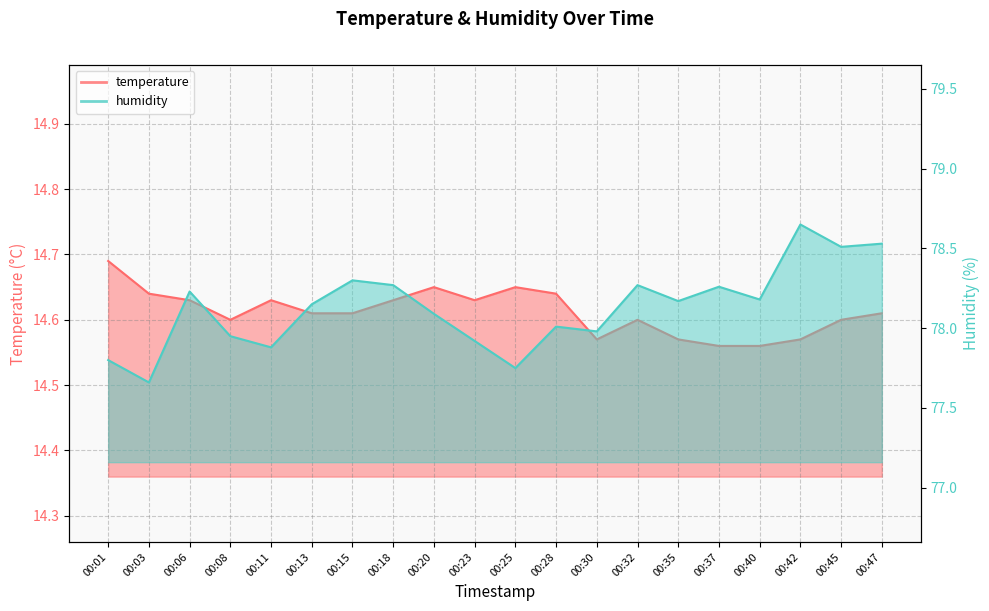

Reading left to right, extract all data points from this chart.

temperature: 00:01=14.7	00:03=14.6	00:06=14.6	00:08=14.6	00:11=14.6	00:13=14.6	00:15=14.6	00:18=14.6	00:20=14.7	00:23=14.6	00:25=14.7	00:28=14.6	00:30=14.6	00:32=14.6	00:35=14.6	00:37=14.6	00:40=14.6	00:42=14.6	00:45=14.6	00:47=14.6
humidity: 00:01=77.8	00:03=77.7	00:06=78.2	00:08=78.0	00:11=77.9	00:13=78.2	00:15=78.3	00:18=78.3	00:20=78.1	00:23=77.9	00:25=77.8	00:28=78.0	00:30=78.0	00:32=78.3	00:35=78.2	00:37=78.3	00:40=78.2	00:42=78.7	00:45=78.5	00:47=78.5